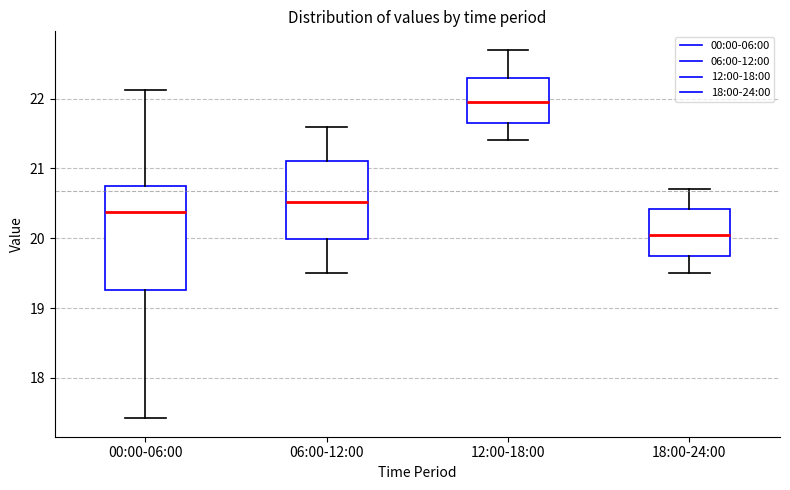

Where is the upper edge of the box for 00:00-06:00 on the y-axis? The values are not printed on the chart, so give them approximately, as read against the axis.

20.8